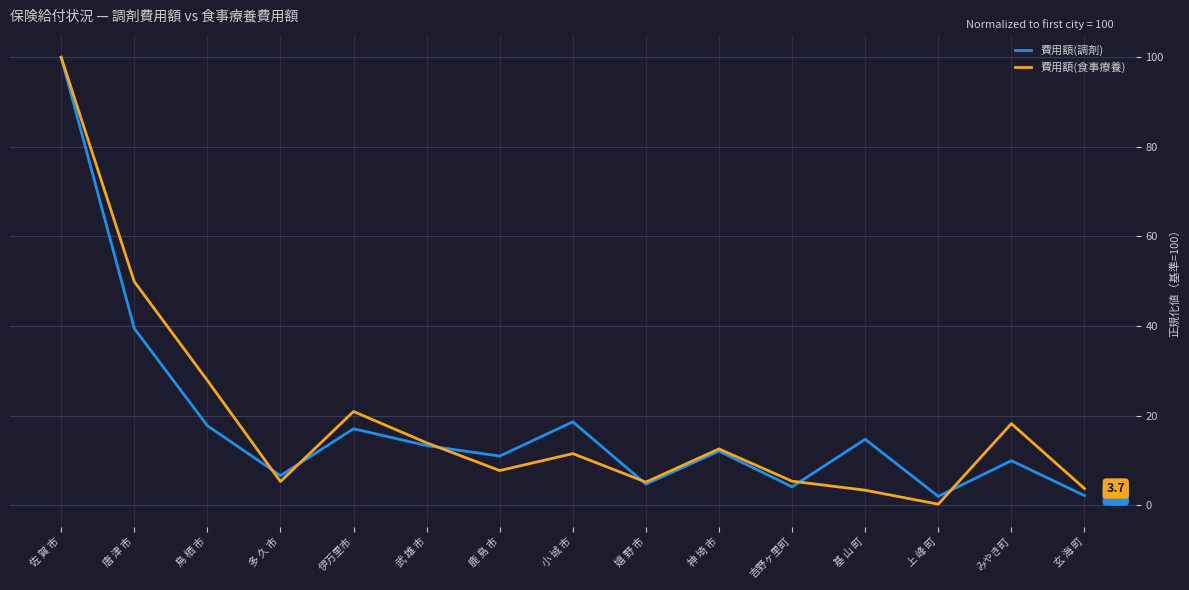

What is the total value across all series at みやき町?

28.2